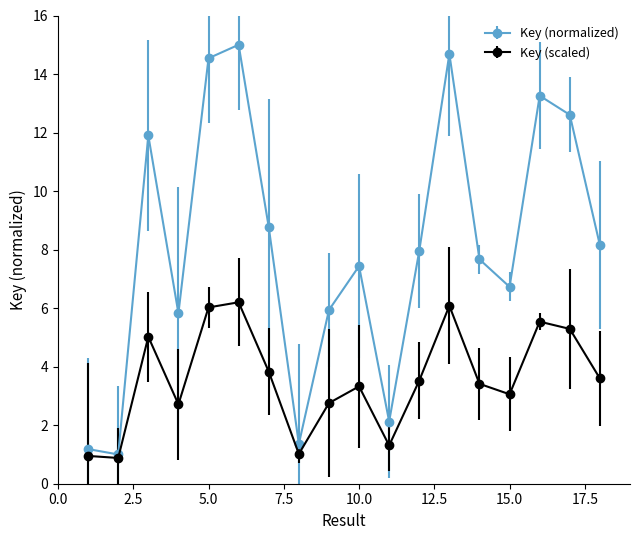

Which series has the largest total across all categories?

Key (normalized)